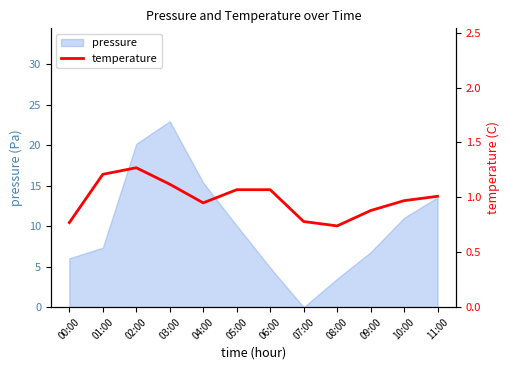

The value at 09:00 is 0.9. True or false?

True